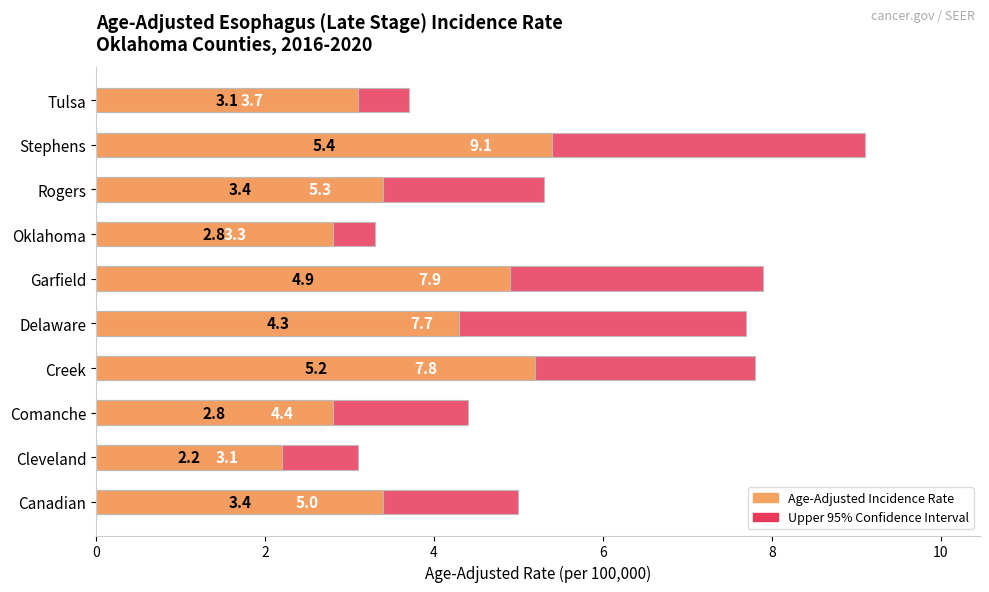

What is the minimum value shown in the chart?

2.2